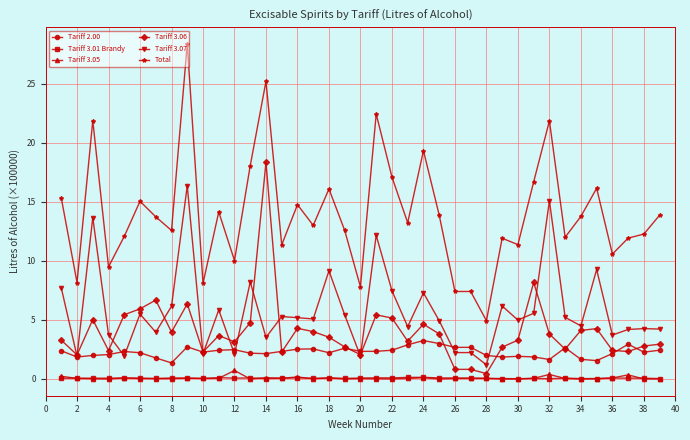

True or false: Tariff 3.01 Brandy and Tariff 3.07 cross at least once.

False